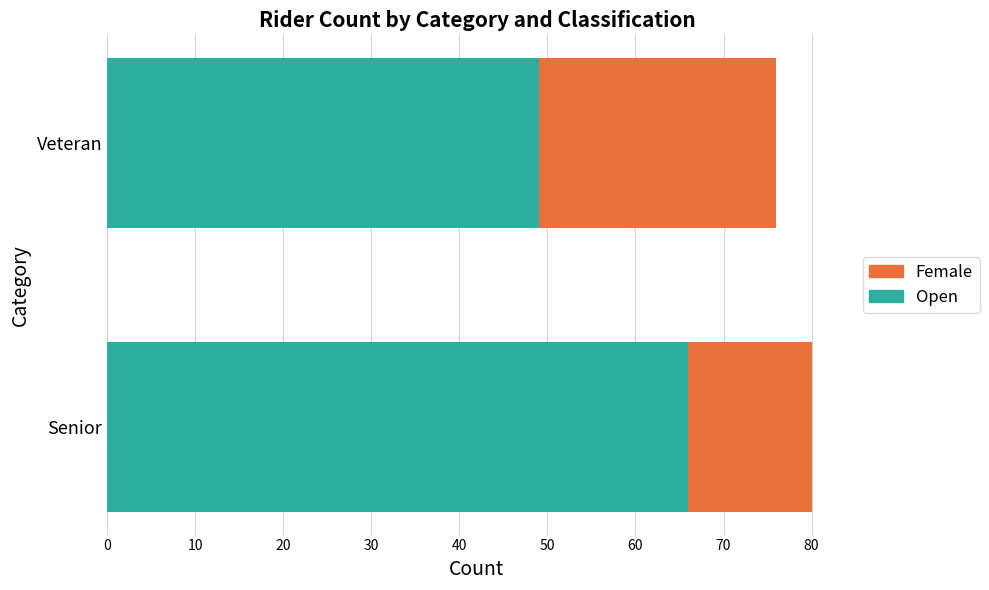

What is the average value of the Open series?

58